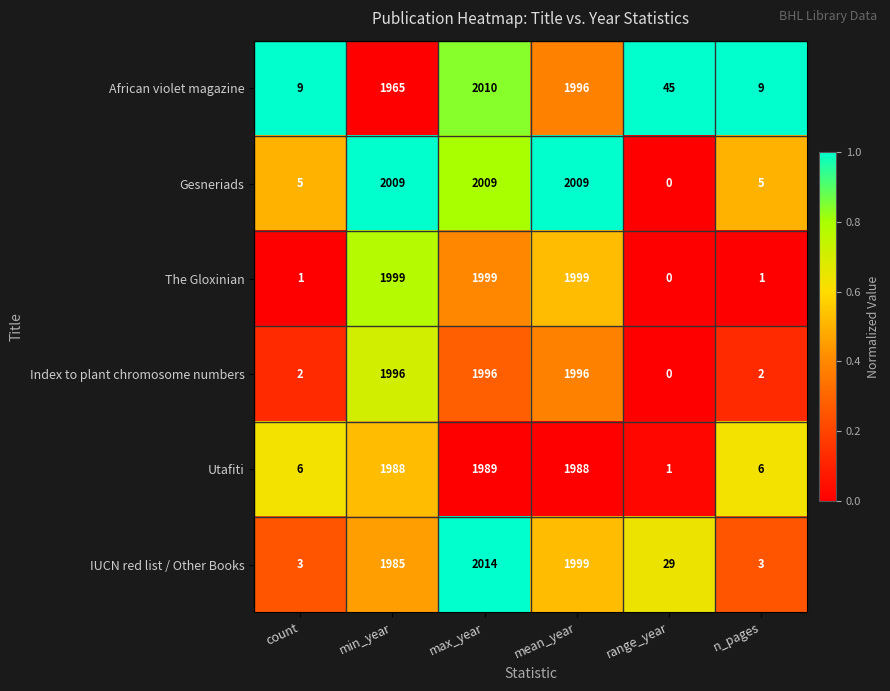

At which label does Gesneriads reach its minimum?

range_year